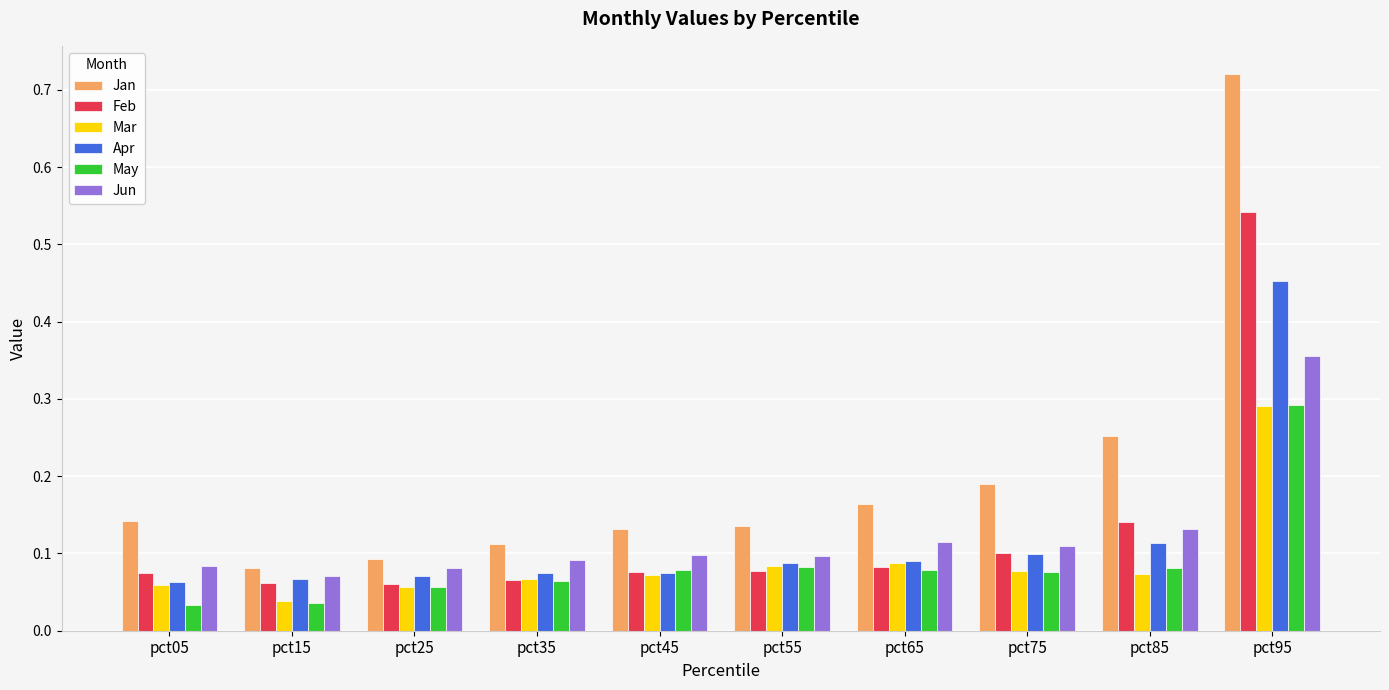

The value of Jun at pct45 is 0.0. True or false?

False